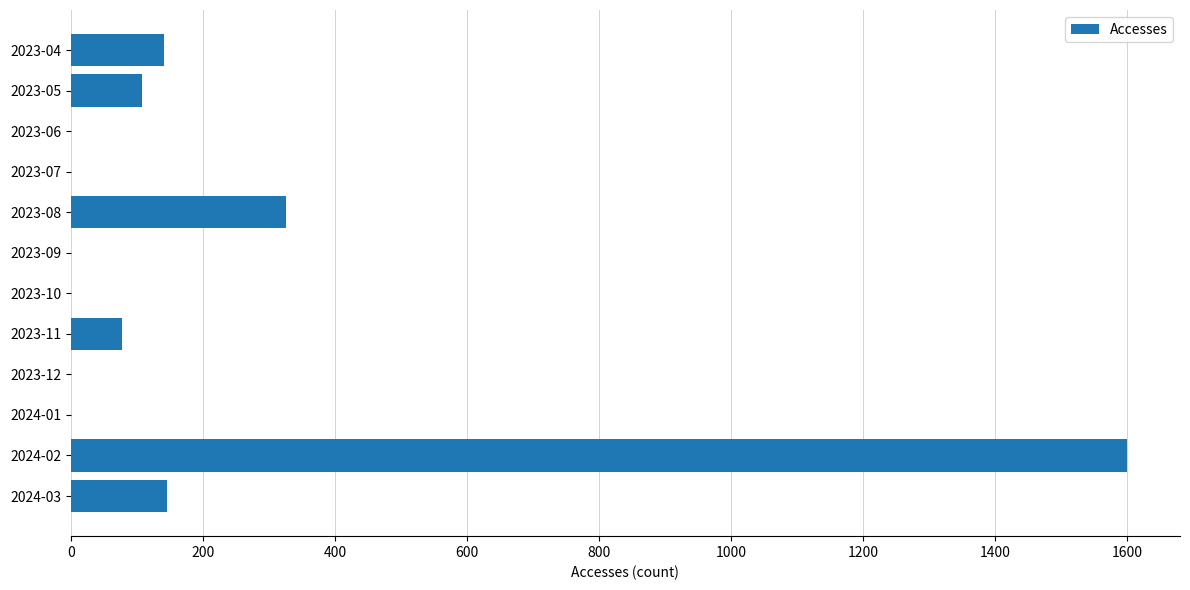

Which category has the highest value across all series?

2024-02